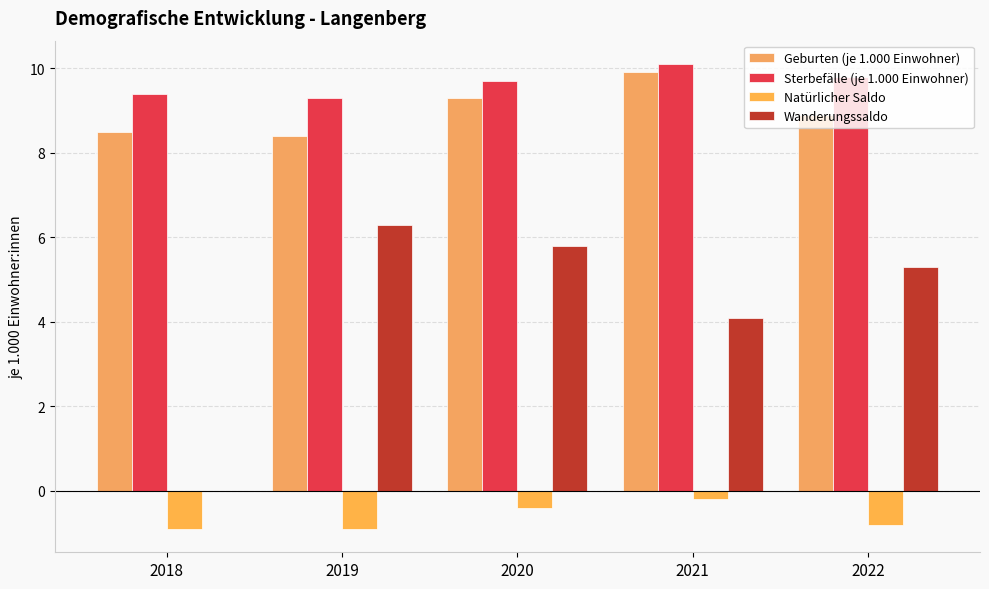

What is the average value of the Wanderungssaldo series?

4.3